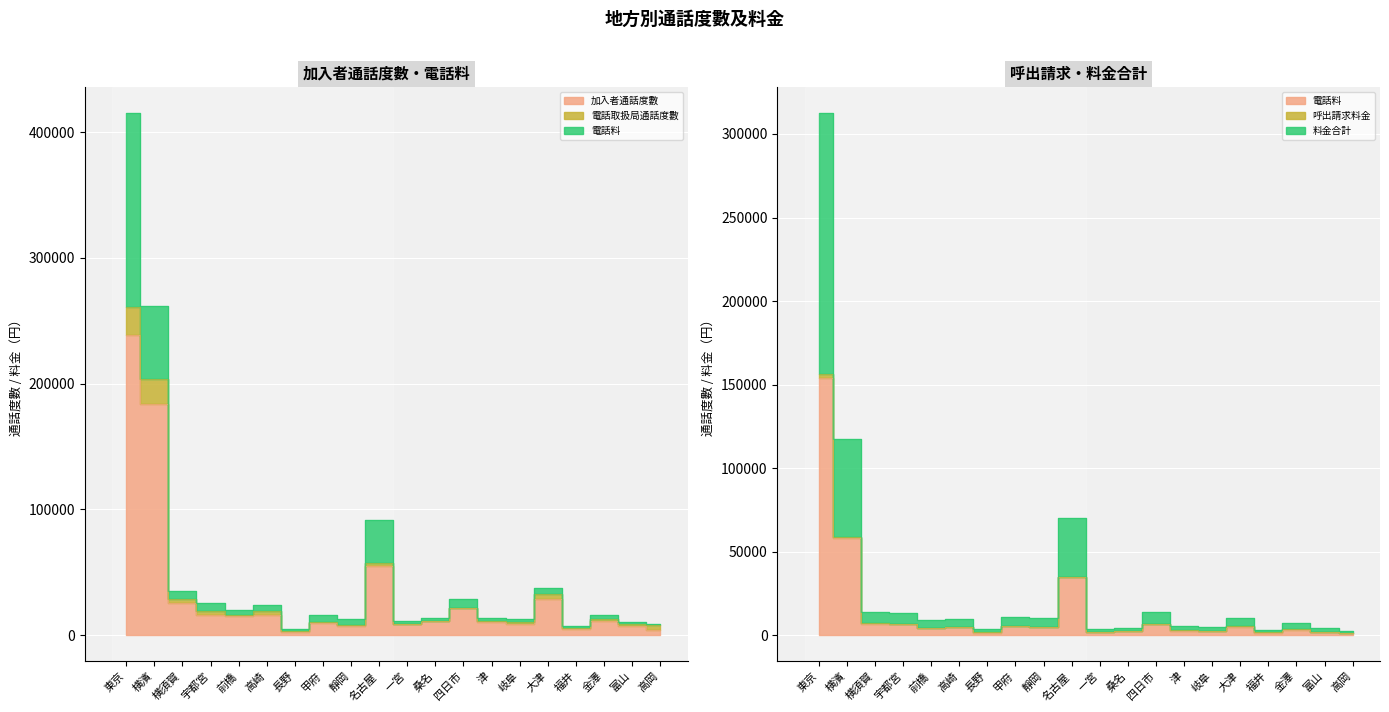

In 加入者通話度數, how many points are lower than both neighbors (excluding endpoints)?

6